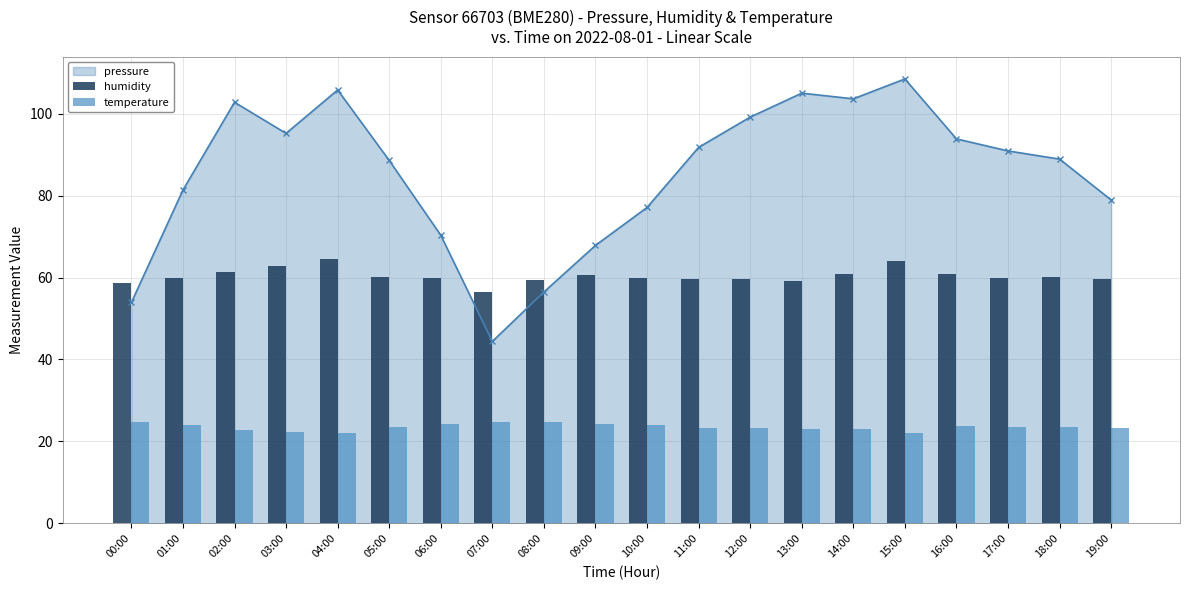

Between 10:00 and 19:00, which series saw the biggest shift?

temperature